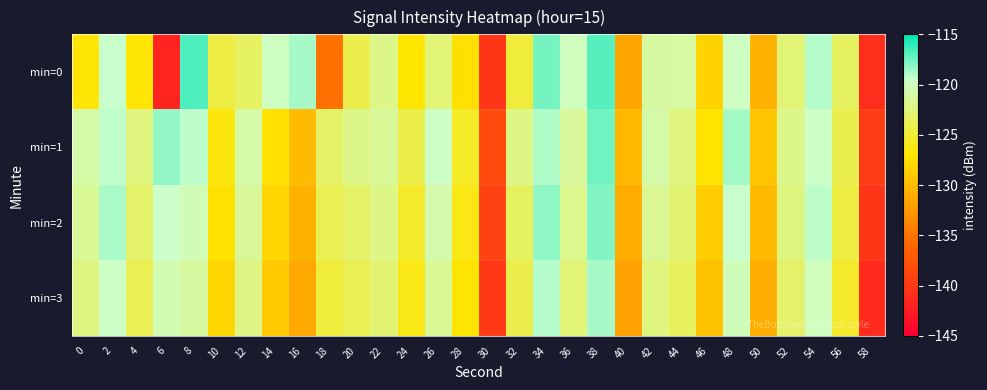

Reading left to right, list all the values displayed in this chart.

min=0: 0=-126.8	2=-119.4	4=-126.8	6=-141.7	8=-116.7	10=-124.5	12=-123.4	14=-119.9	16=-118.7	18=-135.2	20=-124.2	22=-121.9	24=-127.0	26=-122.7	28=-127.3	30=-140.2	32=-124.8	34=-117.6	36=-120.0	38=-116.9	40=-131.5	42=-121.1	44=-121.1	46=-128.3	48=-119.9	50=-130.6	52=-122.7	54=-119.0	56=-123.5	58=-140.9
min=1: 0=-121.0	2=-119.3	4=-122.4	6=-118.3	8=-119.2	10=-126.6	12=-120.8	14=-127.4	16=-129.9	18=-123.3	20=-122.0	22=-121.5	24=-124.3	26=-119.8	28=-125.6	30=-138.4	32=-122.1	34=-118.9	36=-121.3	38=-117.5	40=-130.2	42=-120.8	44=-122.4	46=-127.1	48=-118.6	50=-129.3	52=-121.9	54=-119.7	56=-124.1	58=-139.5
min=2: 0=-121.5	2=-118.8	4=-123.1	6=-119.6	8=-120.3	10=-127.2	12=-121.4	14=-128.1	16=-130.5	18=-124.0	20=-123.2	22=-122.1	24=-125.4	26=-120.7	28=-126.3	30=-139.1	32=-123.4	34=-118.2	36=-121.8	38=-117.9	40=-131.0	42=-121.6	44=-122.8	46=-128.7	48=-119.4	50=-130.1	52=-122.3	54=-119.2	56=-124.6	58=-140.3
min=3: 0=-122.3	2=-119.7	4=-124.0	6=-120.4	8=-121.1	10=-128.0	12=-122.2	14=-129.0	16=-131.3	18=-124.8	20=-124.0	22=-122.9	24=-126.2	26=-121.5	28=-127.1	30=-139.9	32=-124.2	34=-119.0	36=-122.6	38=-118.7	40=-131.8	42=-122.4	44=-123.6	46=-129.5	48=-120.2	50=-130.9	52=-123.1	54=-120.0	56=-125.4	58=-141.1